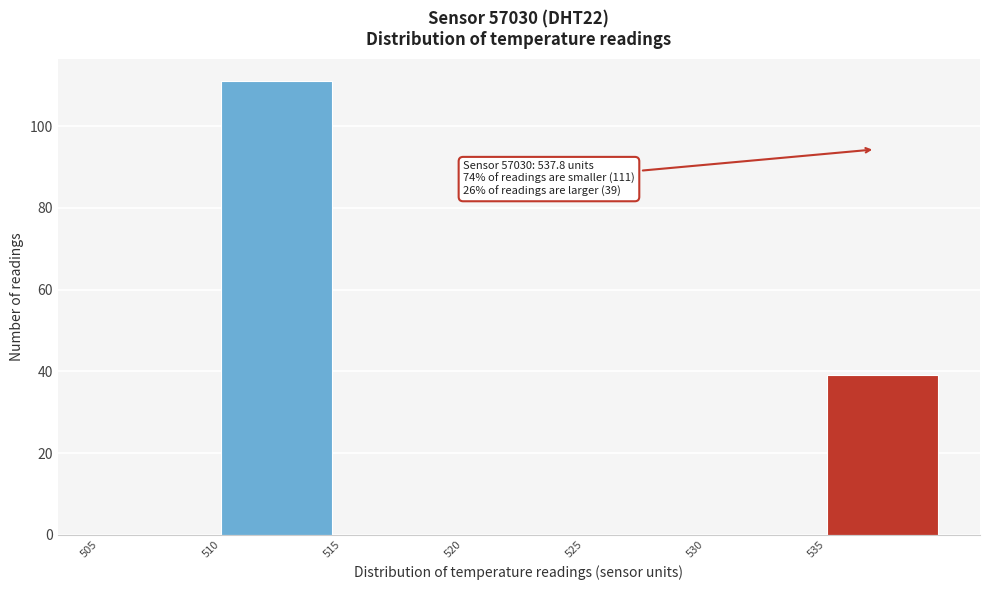

Over which range of the x-axis is the bar tallest?

510 to 515